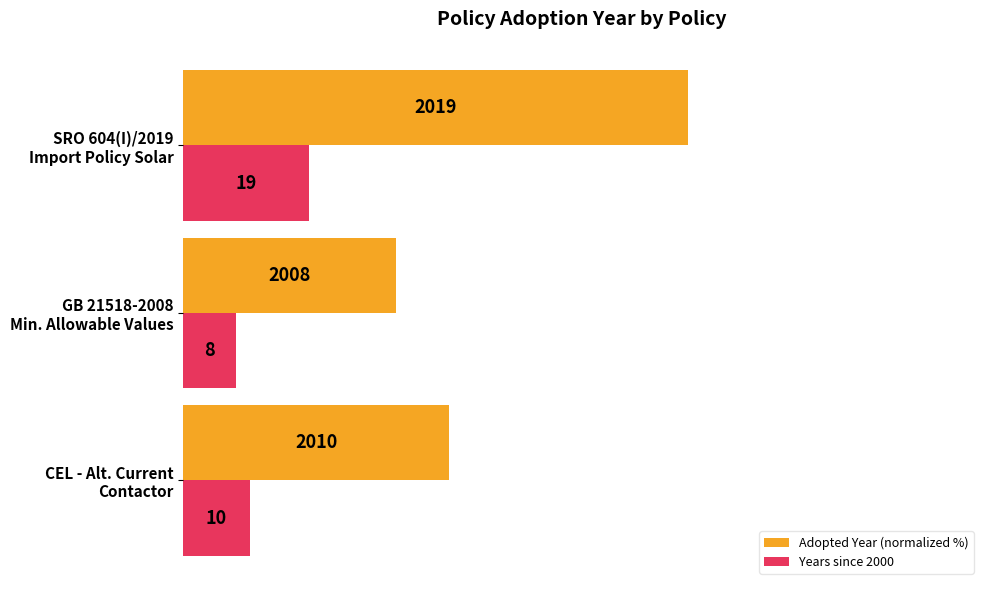

At which category is the sum across all series the highest?

SRO 604(I)/2019
Import Policy Solar